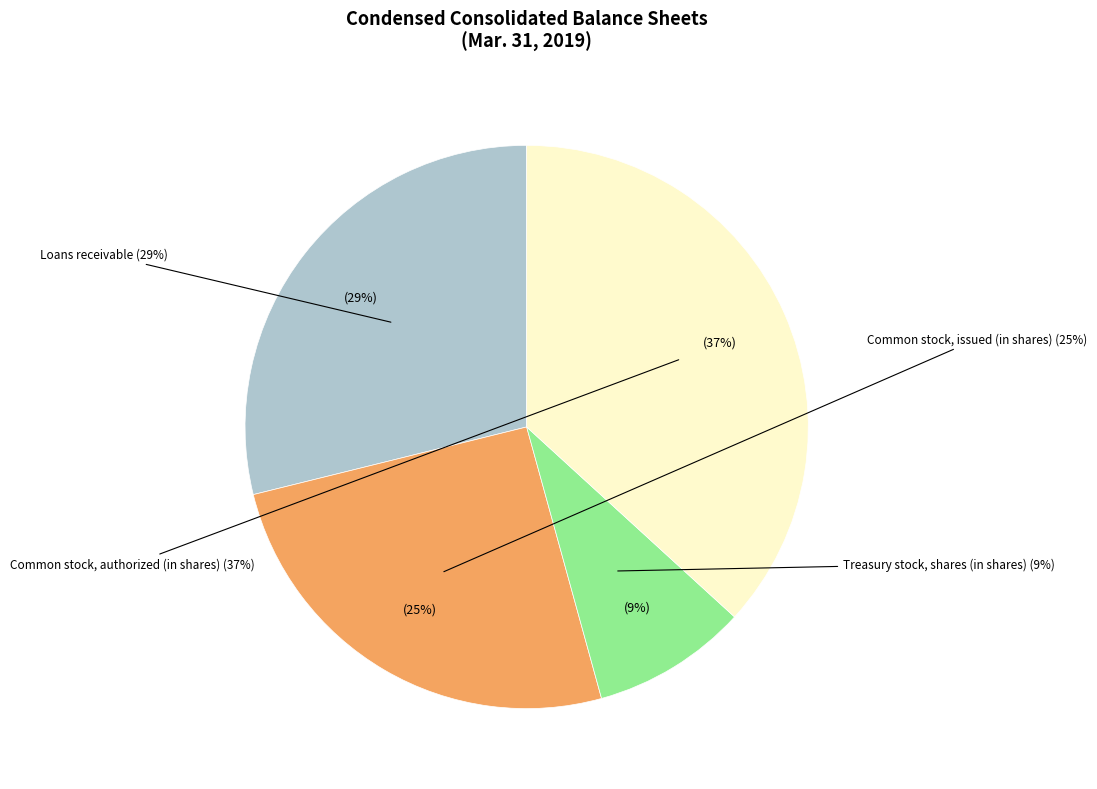

Is it true that Loans receivable is 29% of the pie?

True